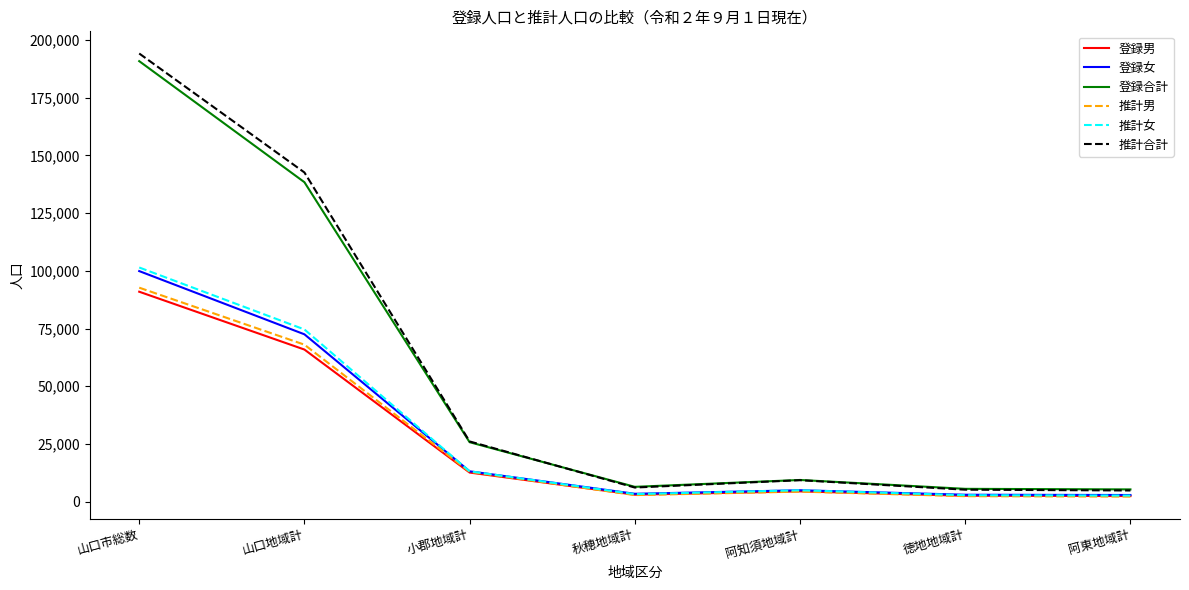

Which series changed the most between 山口市総数 and 阿東地域計?

推計合計